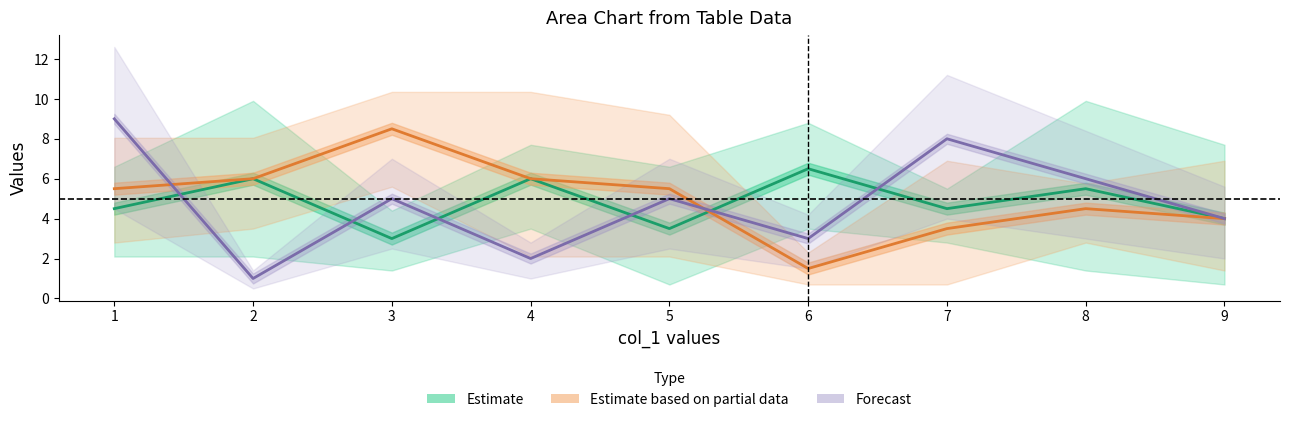

How many times do Estimate and Forecast cross each other?

6